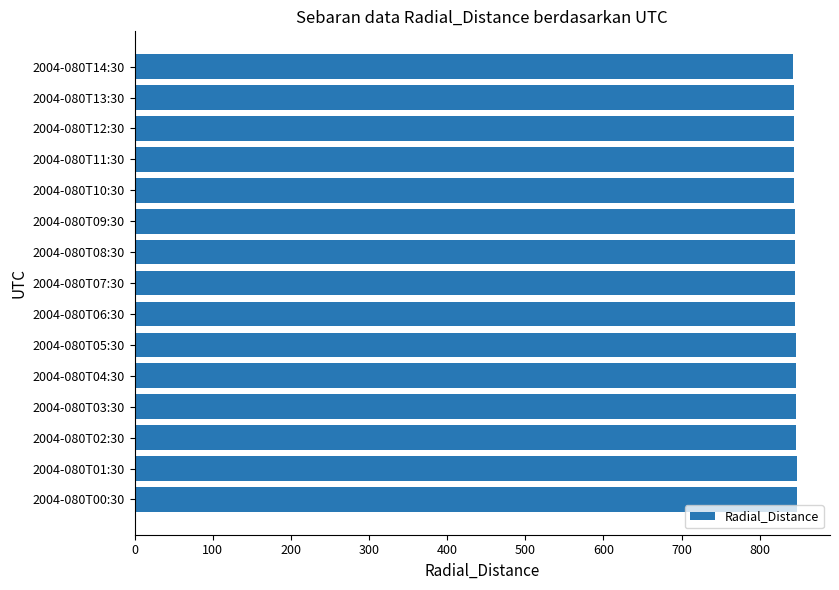

True or false: the data shows 1403.2 at 2004-080T05:30.

False